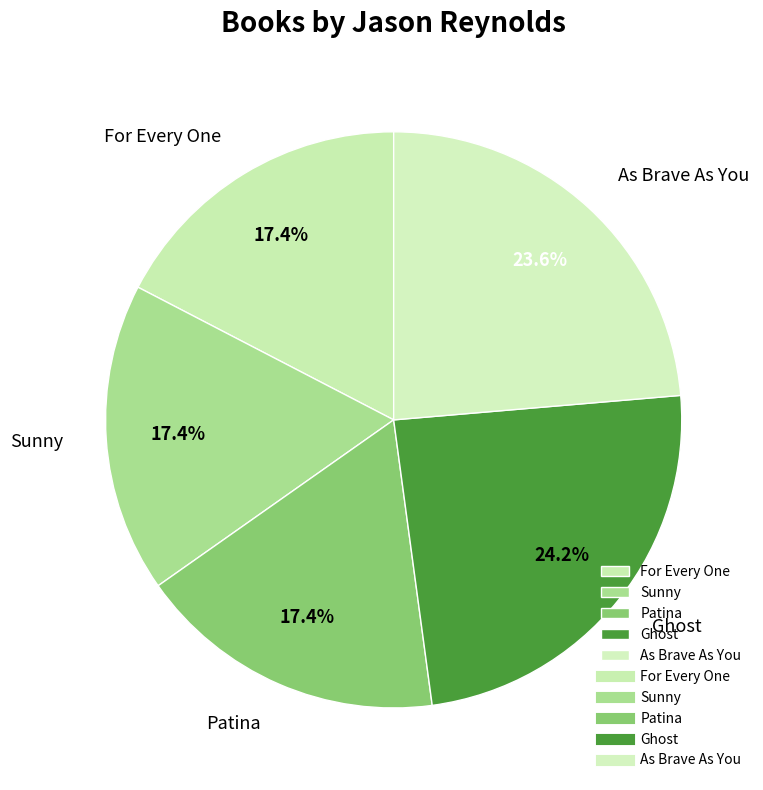

What is the ratio of the value at Ghost to the value at As Brave As You?

1.0